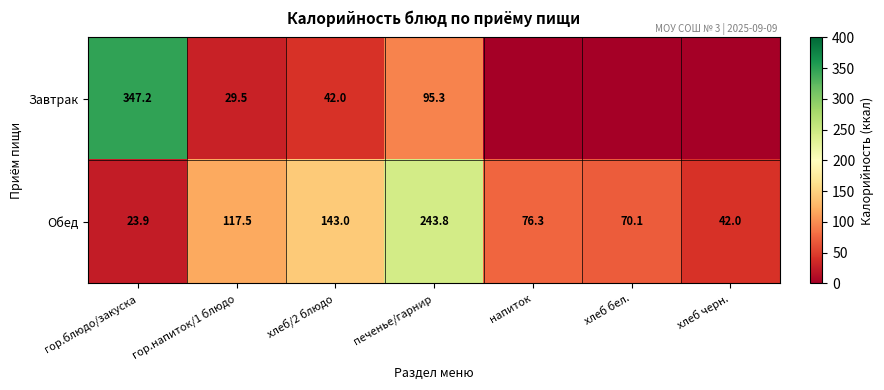

Read the Обед value at хлеб/2 блюдо.

143.0